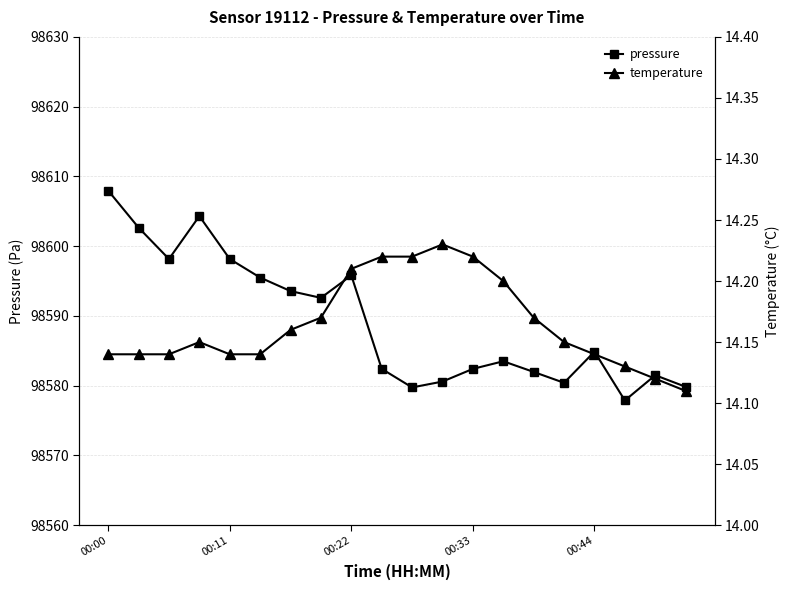

What is the minimum value for pressure?

98577.9